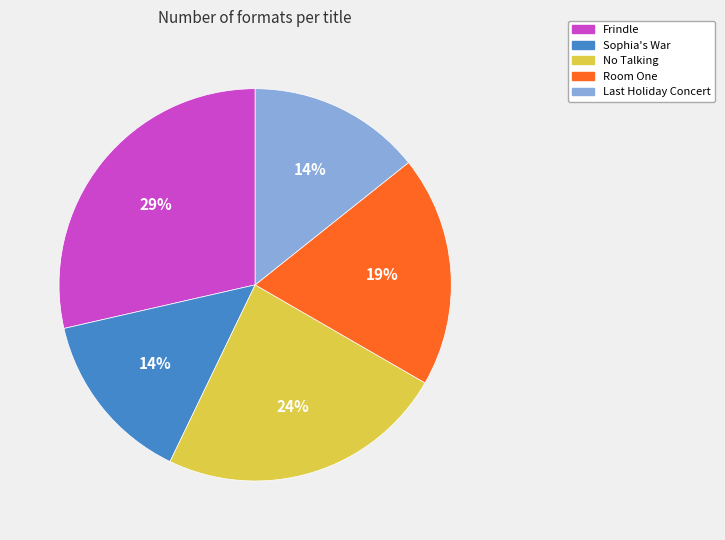

Does any single category account for the majority?

No